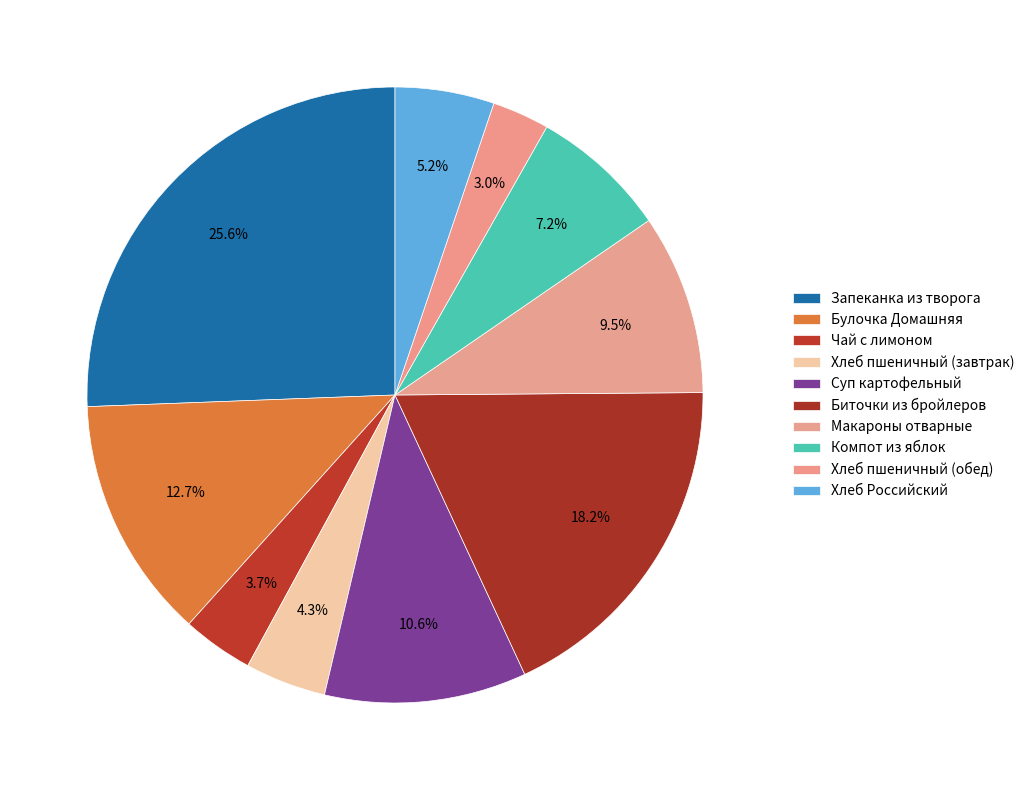

To the nearest percent, what is the combined percentage of Компот из яблок and Биточки из бройлеров?

25%